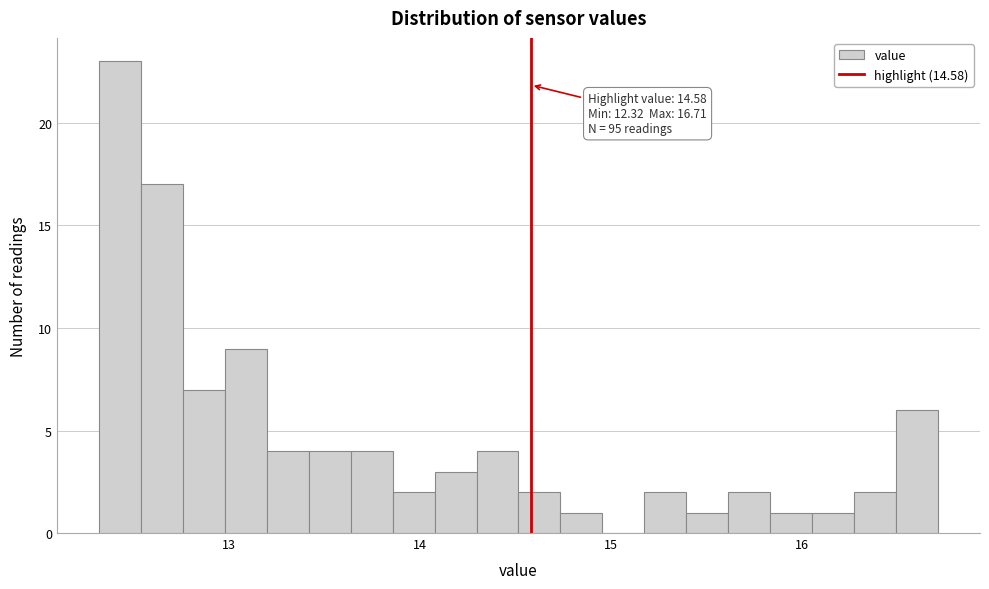

Read against the x-axis, roughly where is the centre of the tallest bar?

12.4